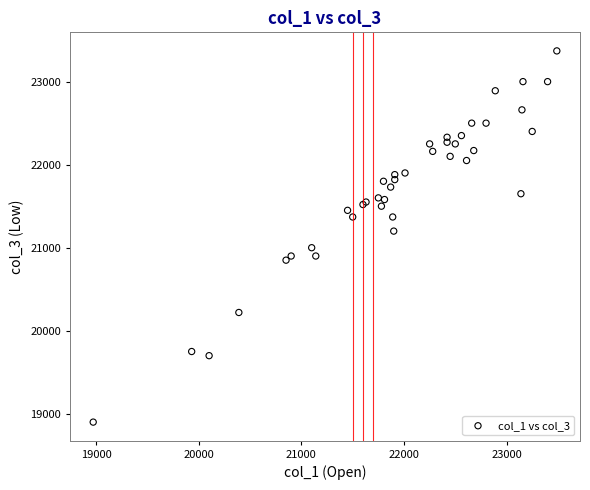

What Y value in the scatter plot is closest to 21135?

21200